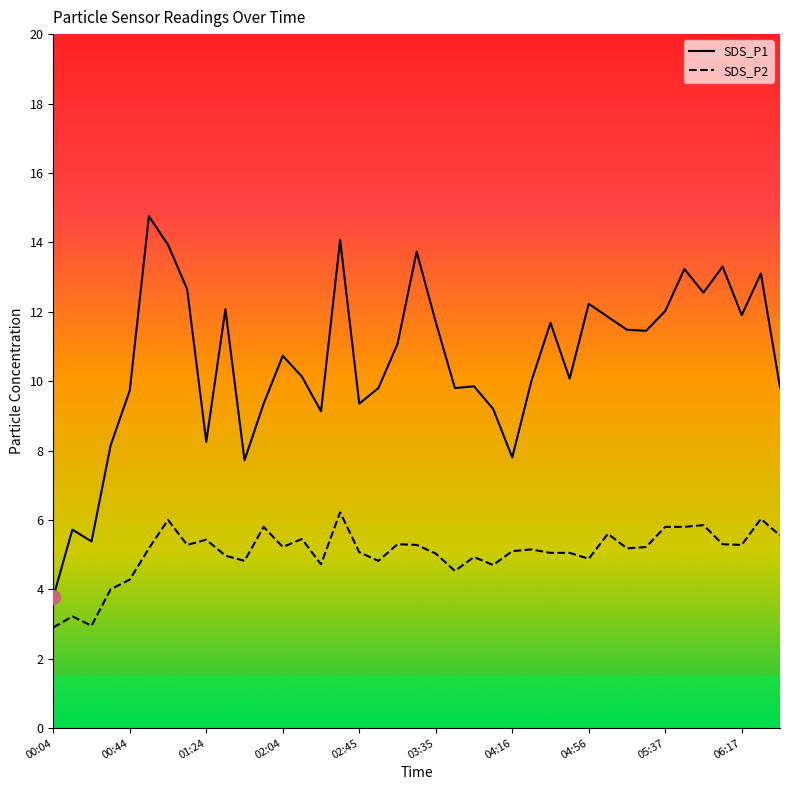

Which series has the largest total across all categories?

SDS_P1